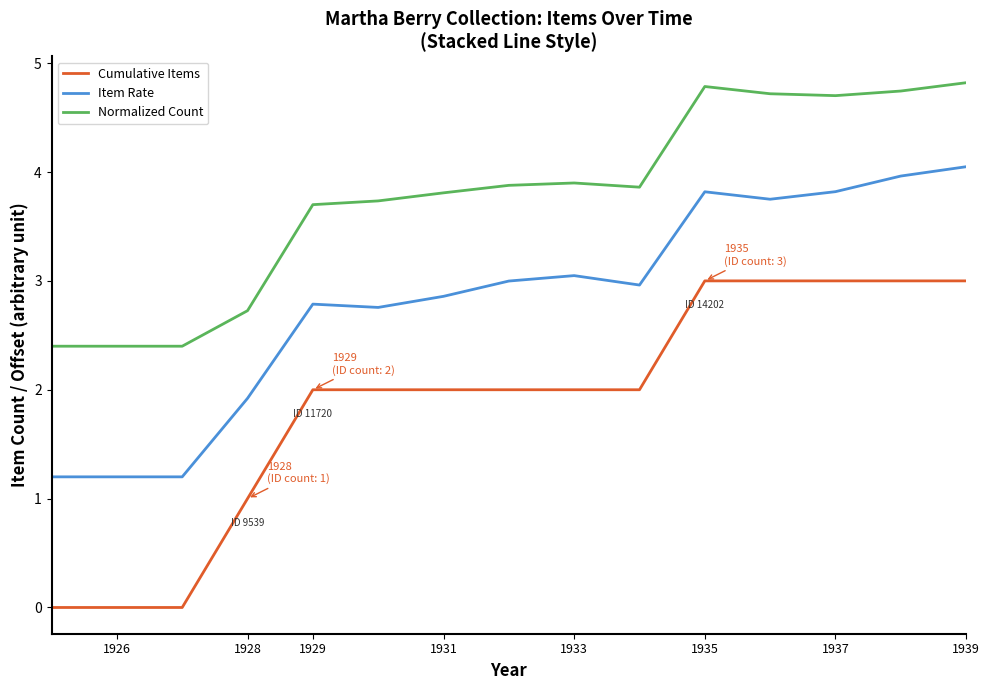

List the series in order of their peak value, highest first.

Normalized Count, Item Rate, Cumulative Items